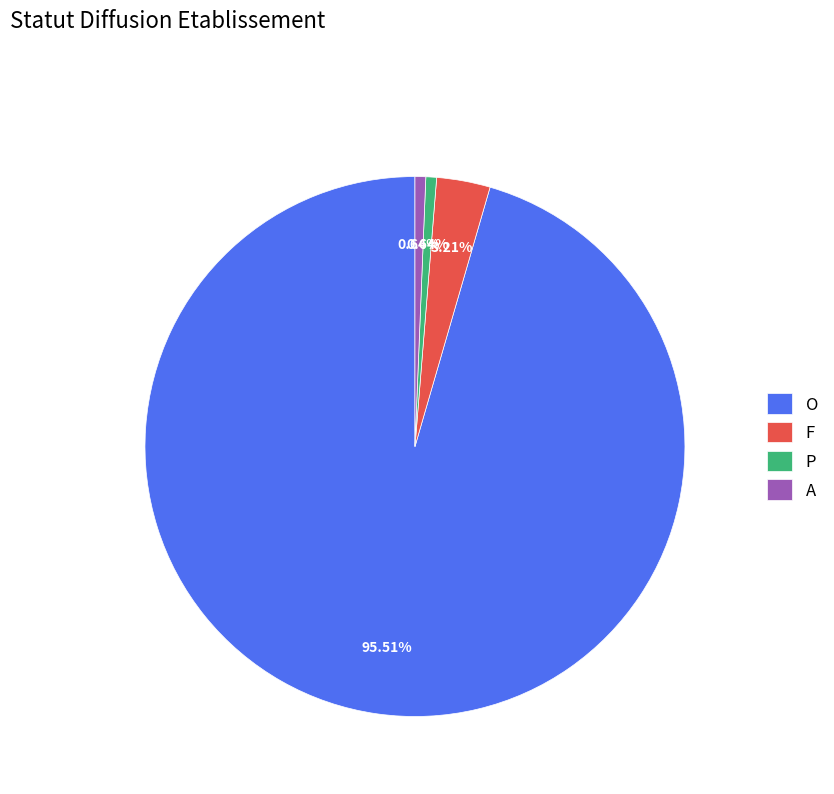

To the nearest percent, what is the difference between the largest and smallest slice percentages?

95%